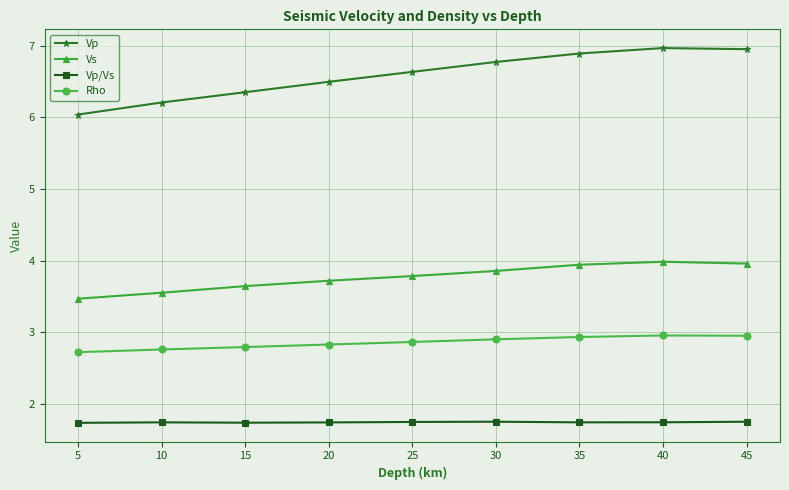

True or false: Vs and Vp/Vs intersect in this chart.

False